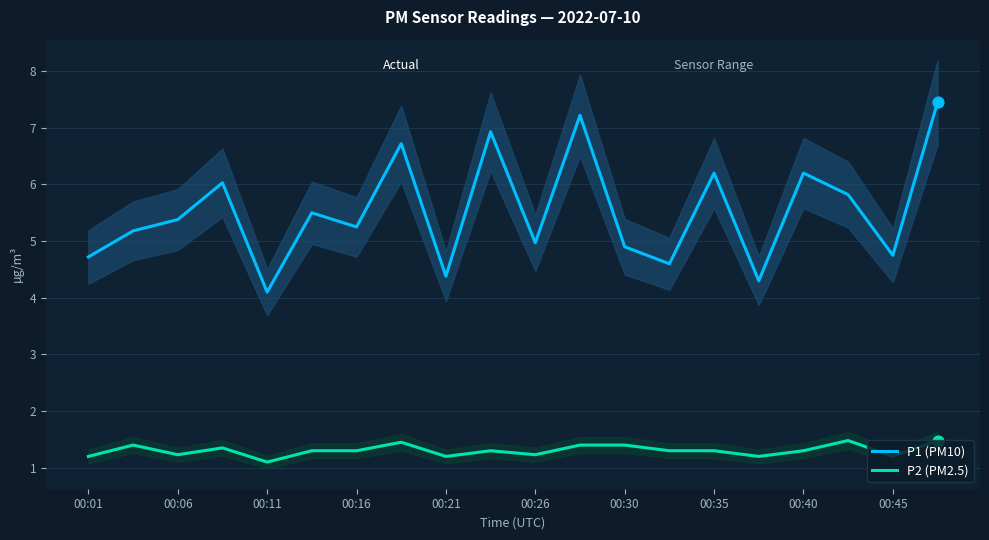

Which series has the largest total across all categories?

P1 (PM10)